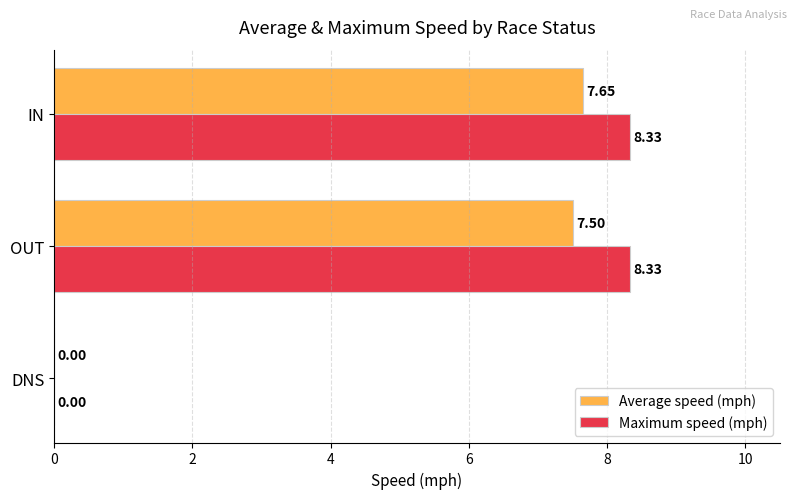

Which series changed the most between DNS and IN?

Maximum speed (mph)